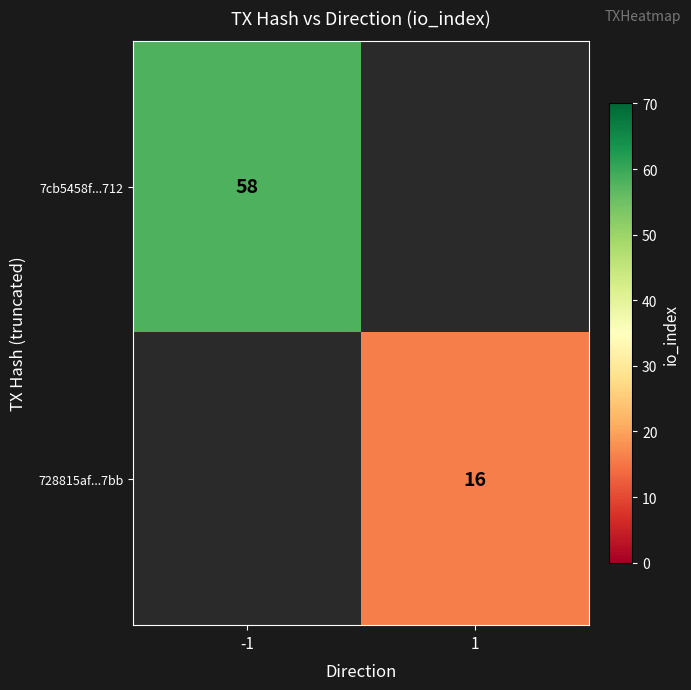

The 728815af...7bb series shows 7 at 1. True or false?

False